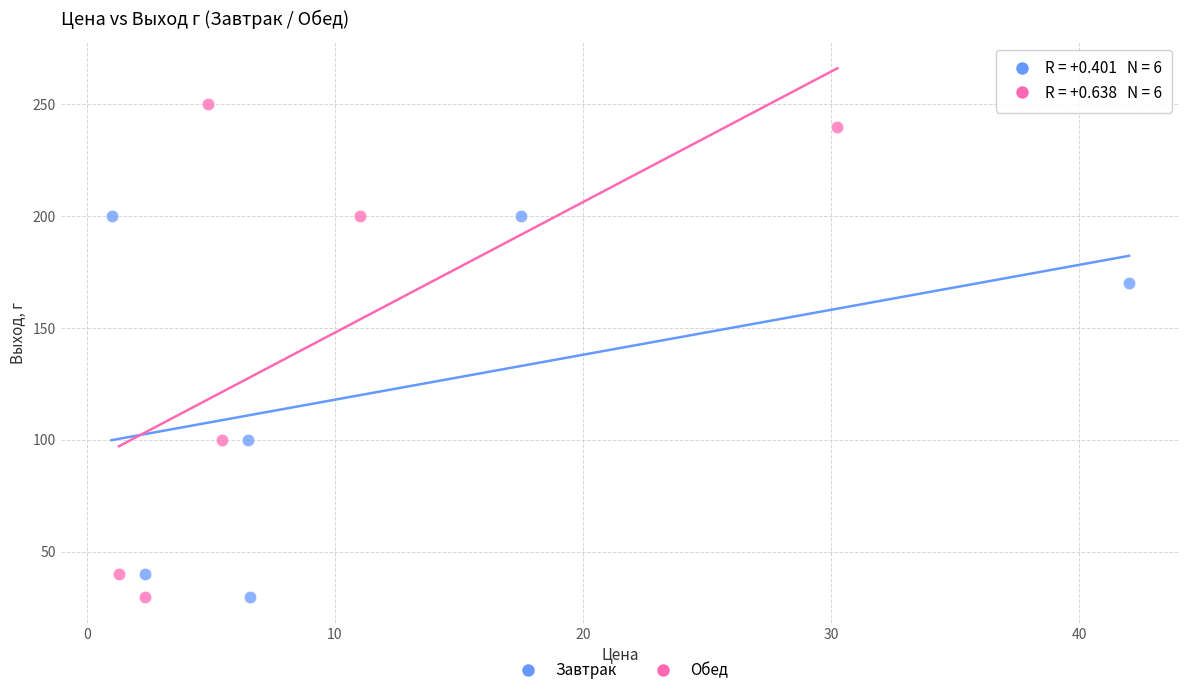

Which series reaches the maximum Y coordinate?

Обед